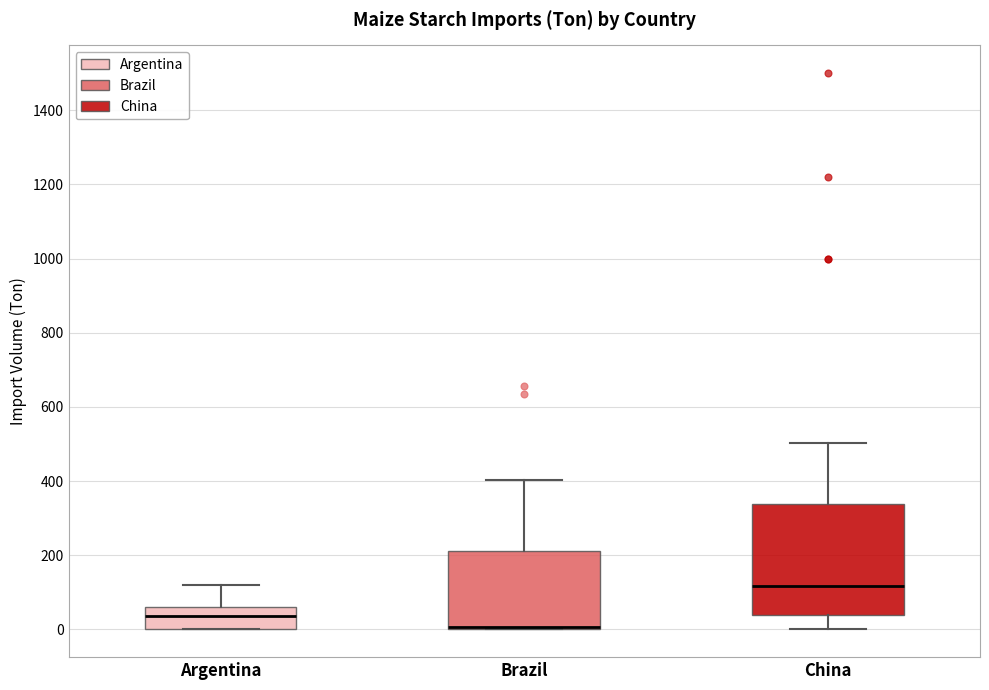

Reading left to right, read every box against the y-axis: the position of its median line, the range the box covers, and the ends of its whiskers. The values are not printed on the chart, so give them approximately, as read against the axis.

Argentina: median 40, box 0 to 60, whiskers 0 to 120
Brazil: median 0 (drawn on the box's lower edge), box 0 to 220, whiskers 0 to 400
China: median 120, box 40 to 340, whiskers 0 to 500